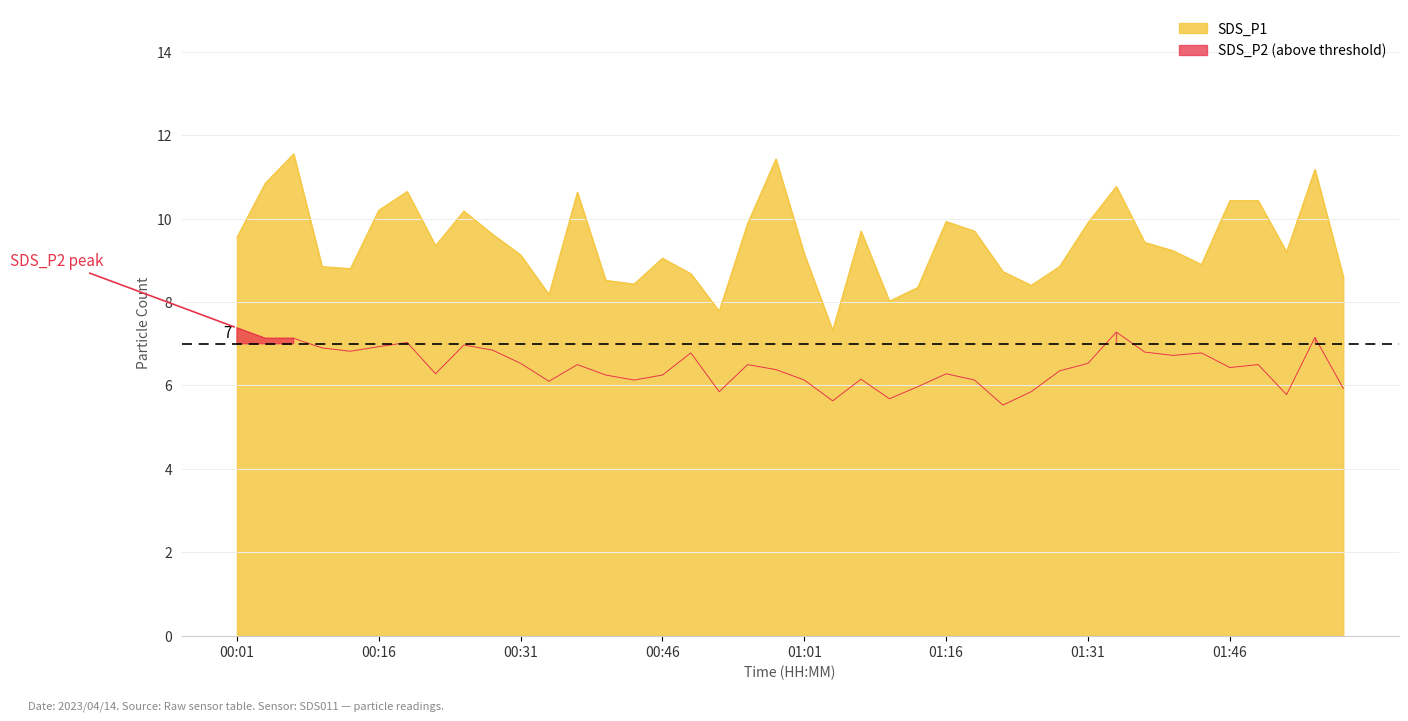

Which series has the largest total across all categories?

SDS_P1